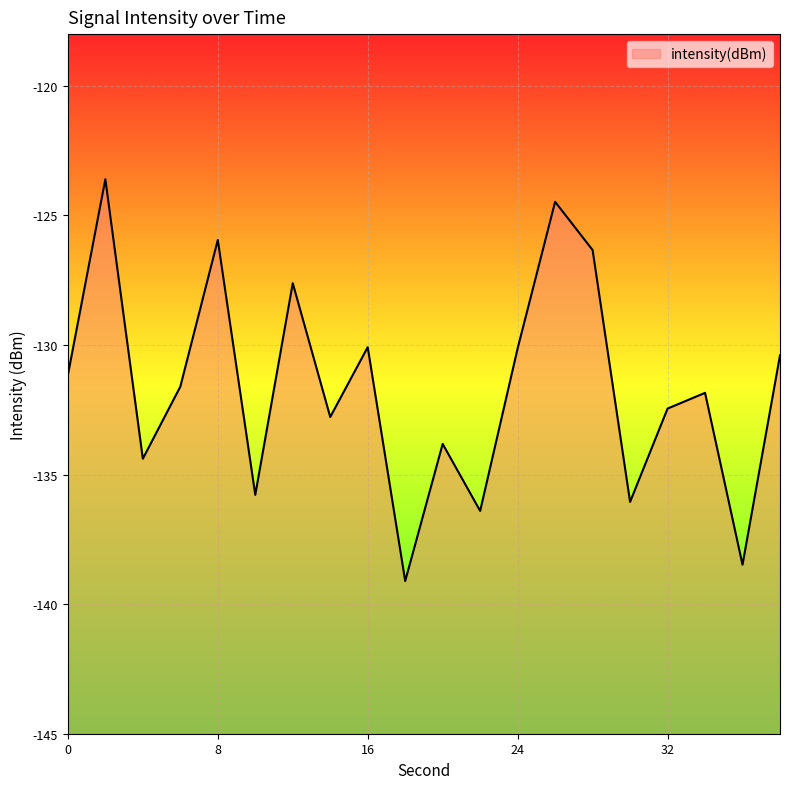

Reading left to right, list all the values displayed in this chart.

-131.2	-123.6	-134.4	-131.6	-125.9	-135.8	-127.6	-132.8	-130.1	-139.1	-133.8	-136.4	-130.1	-124.5	-126.3	-136.1	-132.5	-131.8	-138.5	-130.4